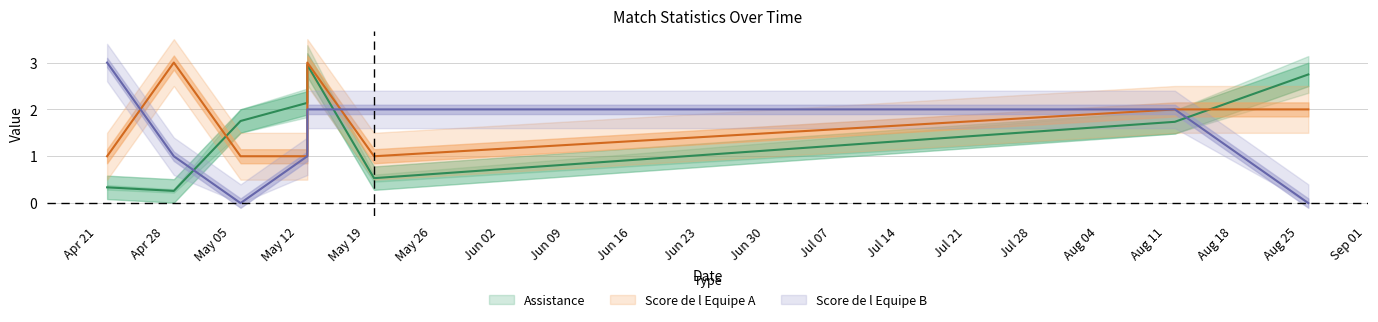

Rank the categories by Score de l Equipe B value from lowest to highest.

2015-05-06, 2015-08-26, 2015-04-29, 2015-05-13, 2015-05-13, 2015-05-20, 2015-08-12, 2015-04-22